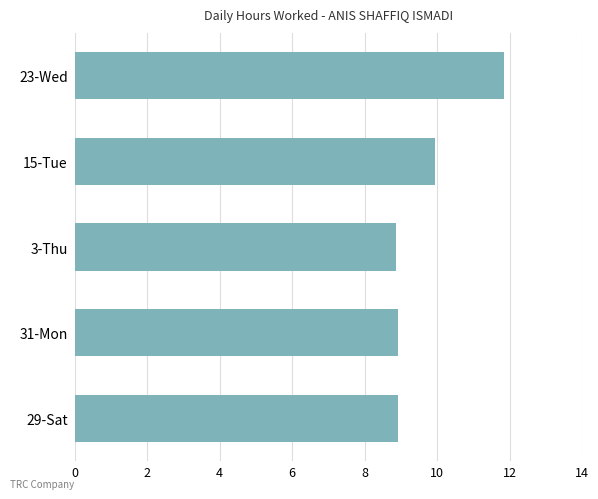

At which label is the value closest to 10?

15-Tue